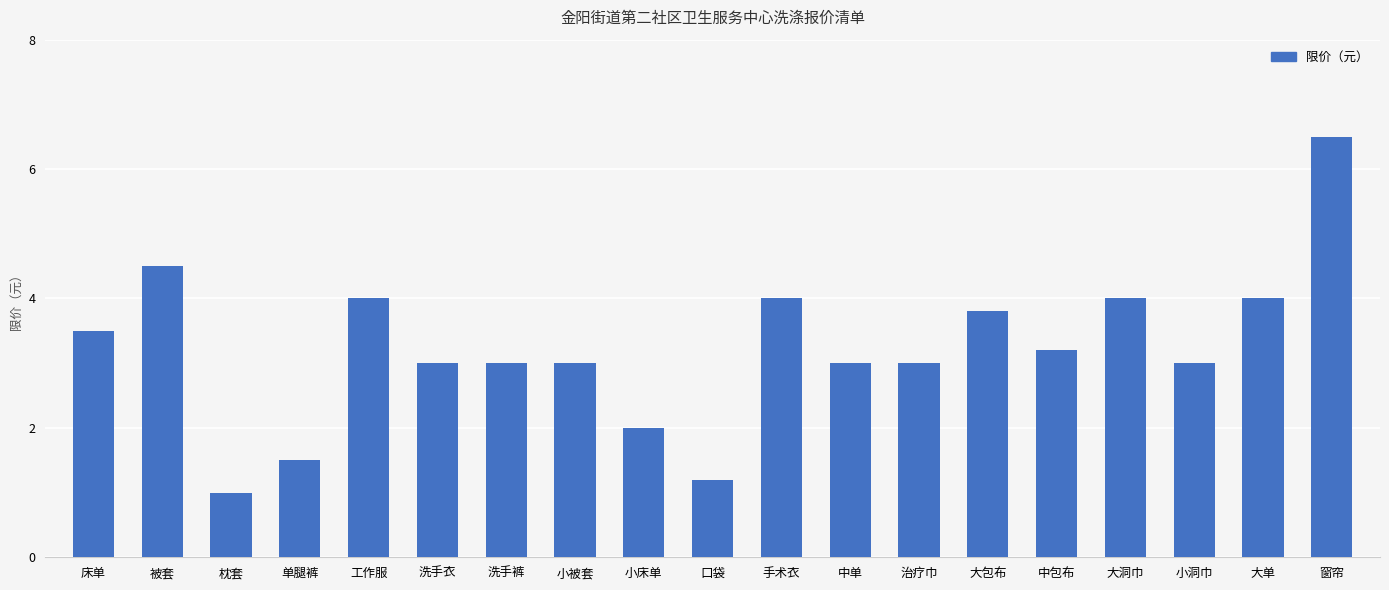

Count the number of categories in the chart.

19